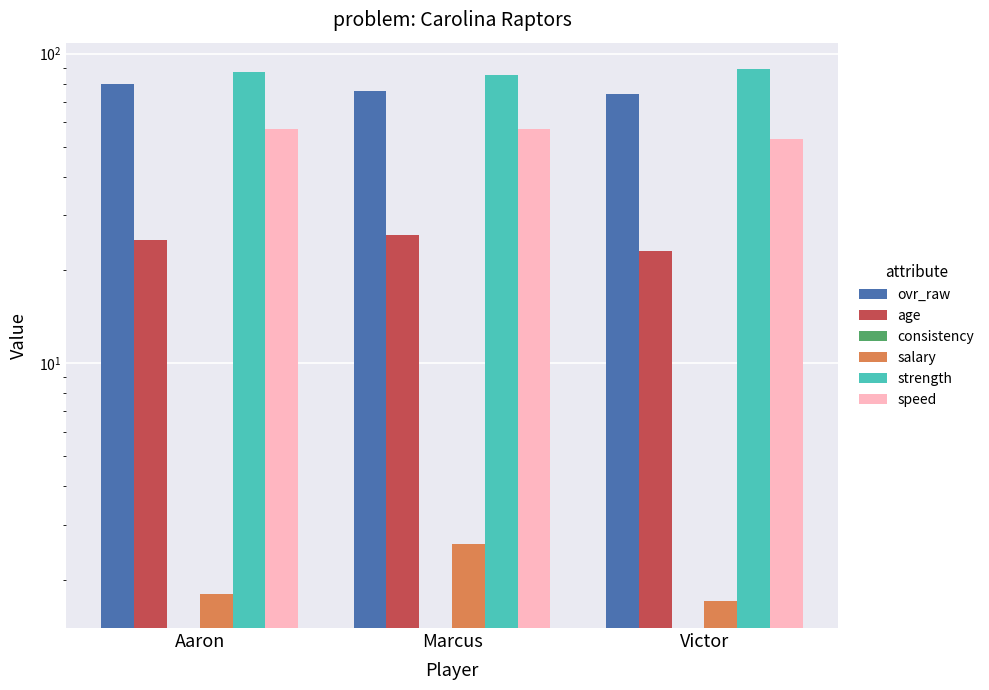

How many values in the ovr_raw series are below 76?

1